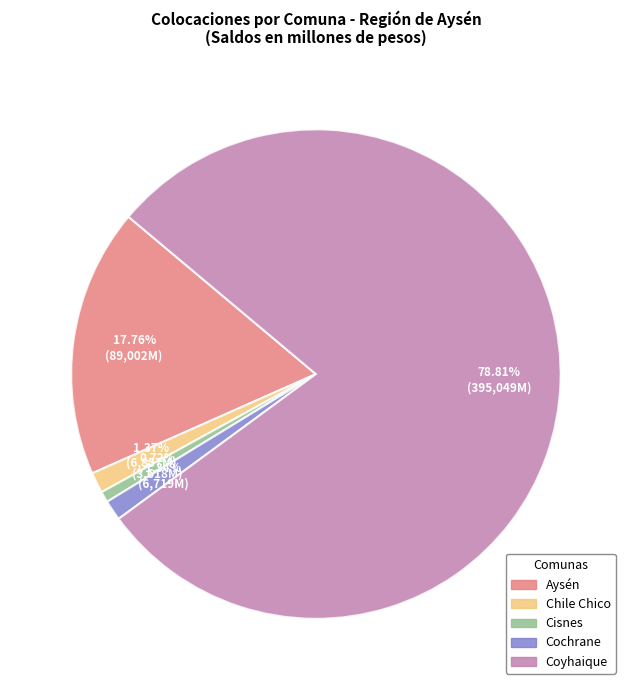

Count the number of slices in the pie.

5